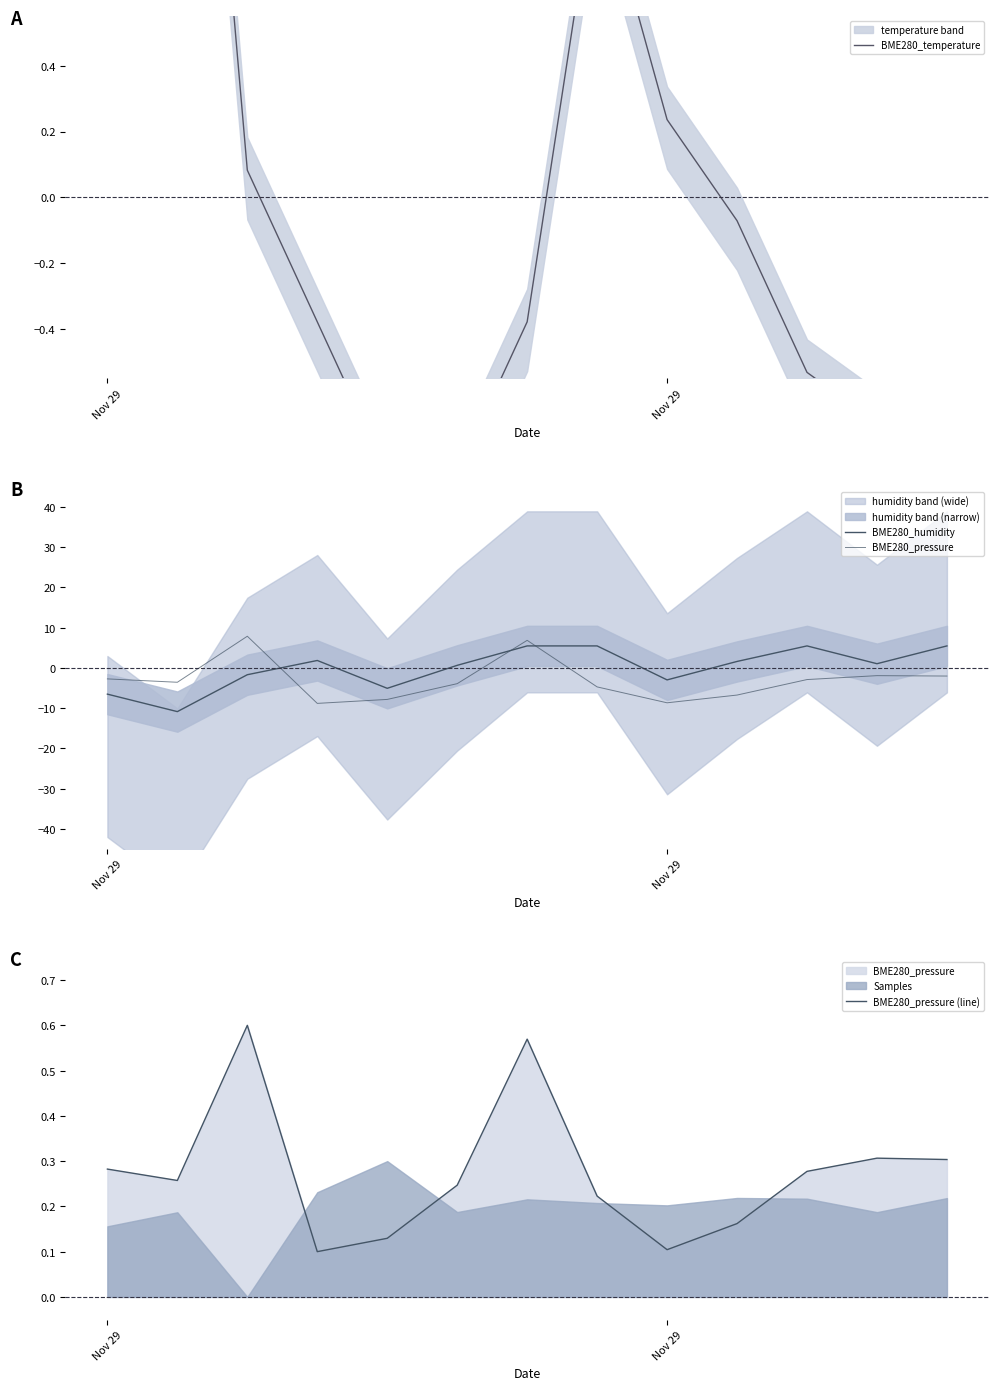

How many intersections are there between BME280_pressure and BME280_humidity?

3